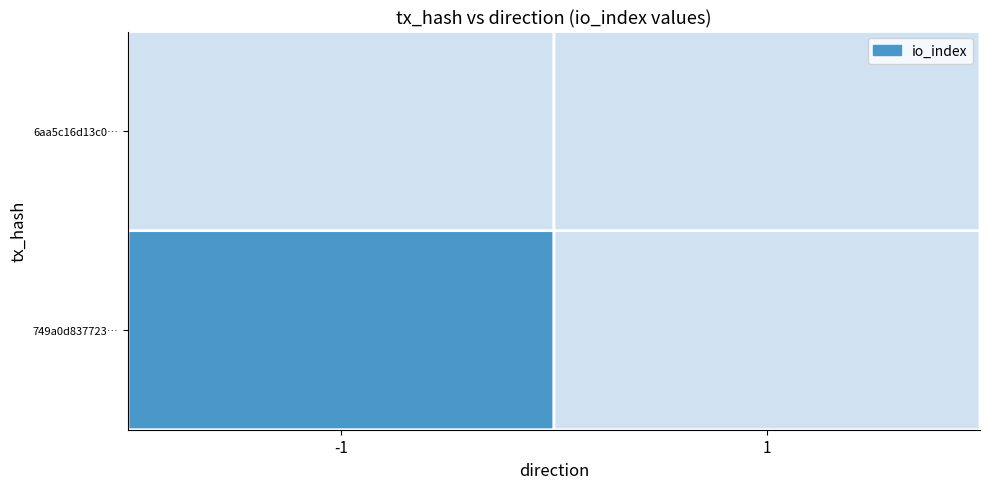

What is the difference between the highest and lowest values at -1?

1